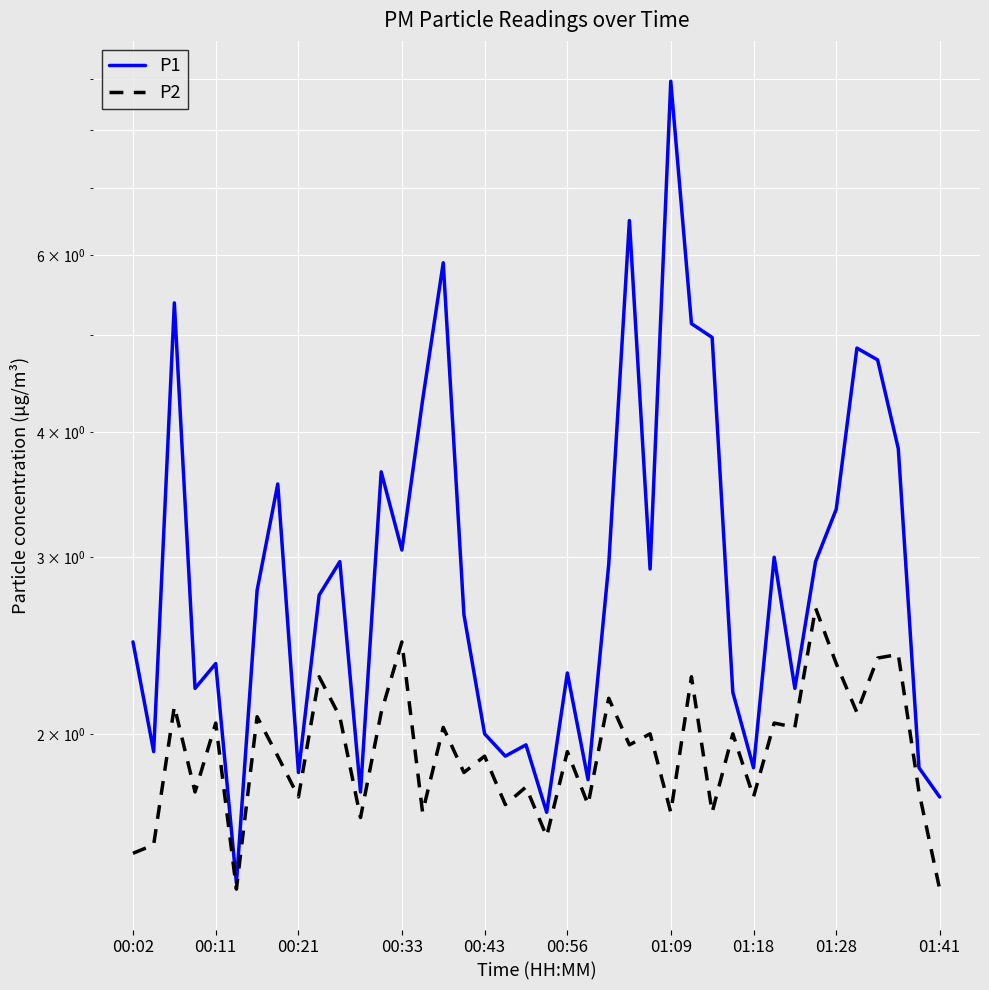

What is the value of the P1 point at the 14th from the left?

3.0